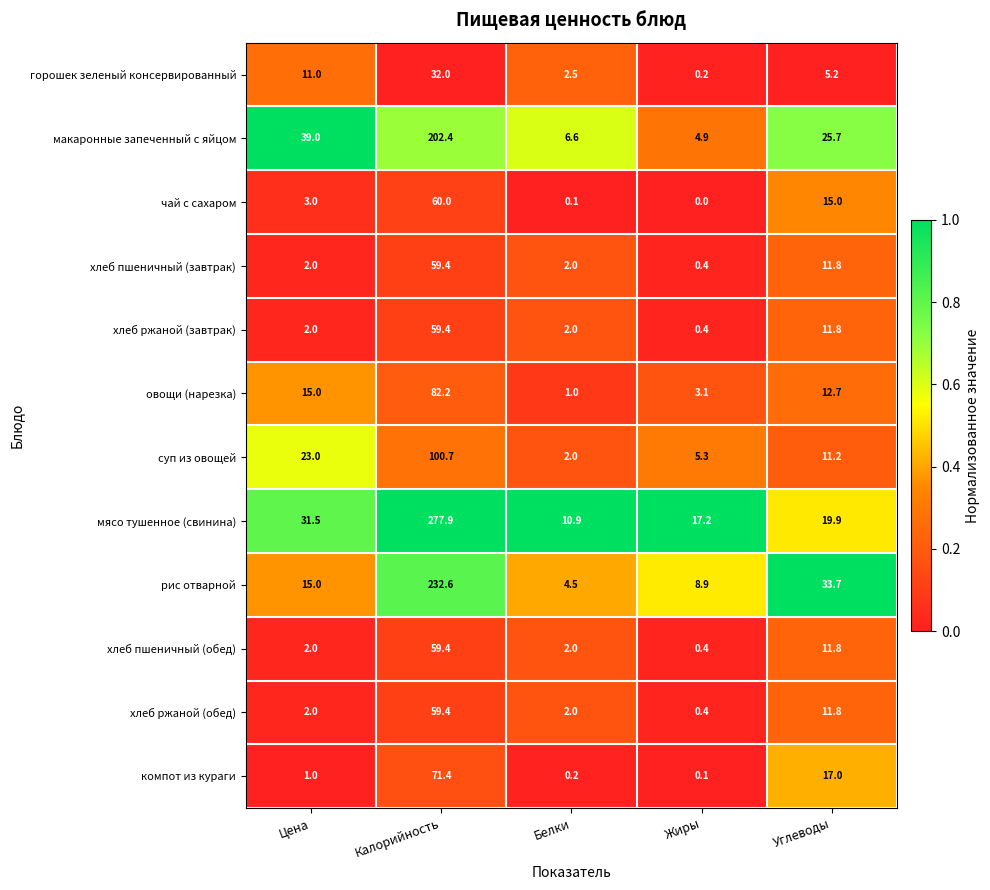

List the labels in order of горошек зеленый консервированный value, largest first.

Калорийность, Цена, Углеводы, Белки, Жиры